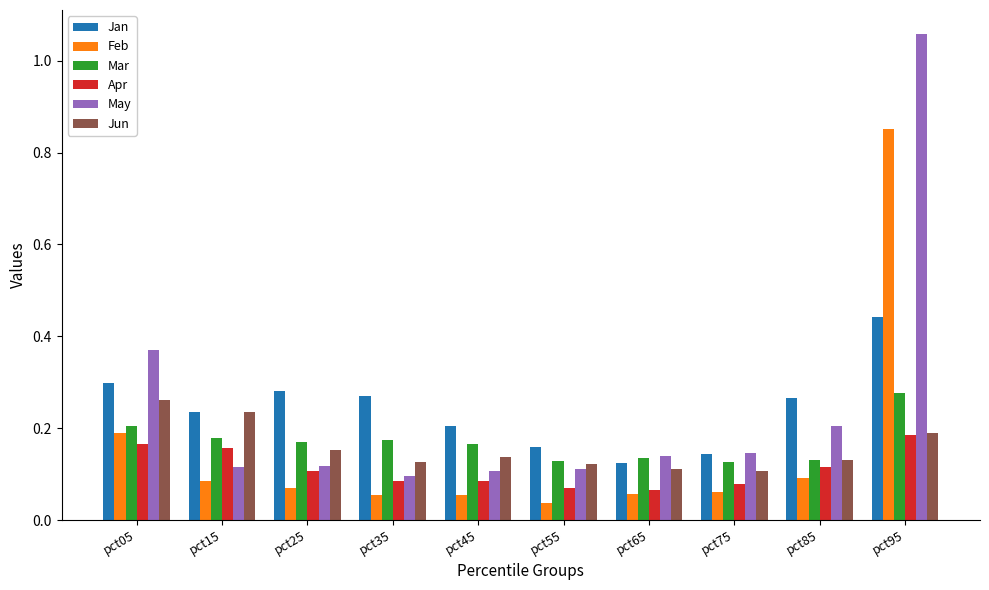

How many categories are shown in the chart?

10